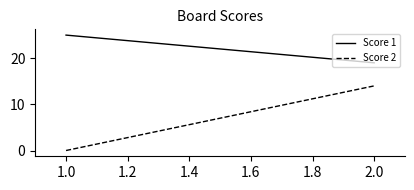

Reading left to right, what are all the values shown in this chart?

Score 1: 25	19
Score 2: 0	14